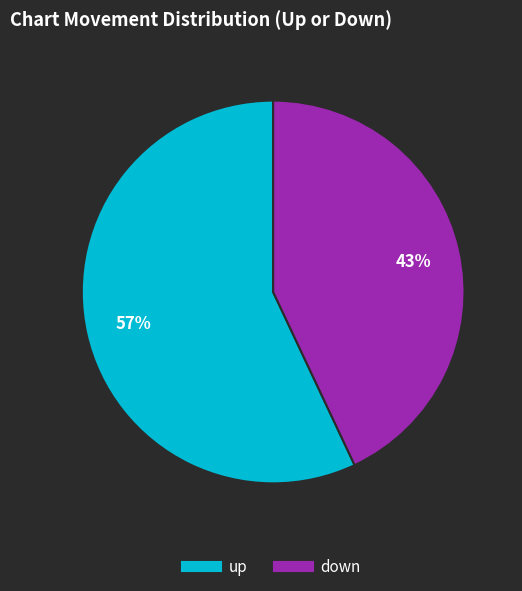

To the nearest percent, what percentage of the pie is down?

43%